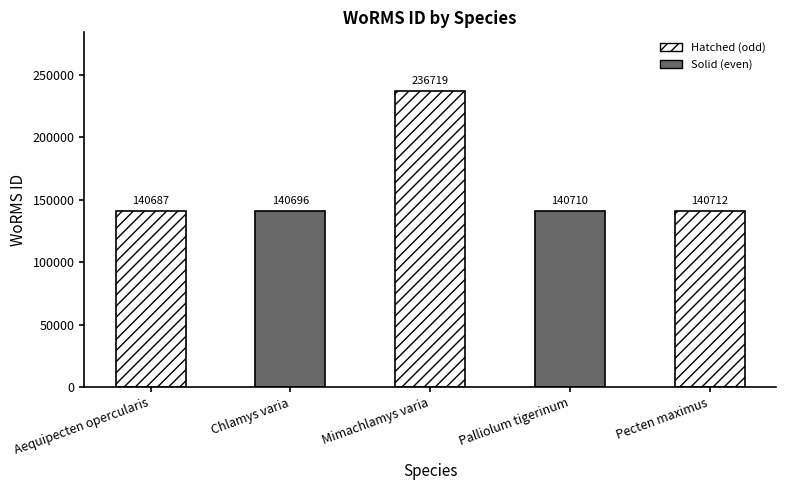

What is the difference between the values at Mimachlamys varia and Aequipecten opercularis?

96032